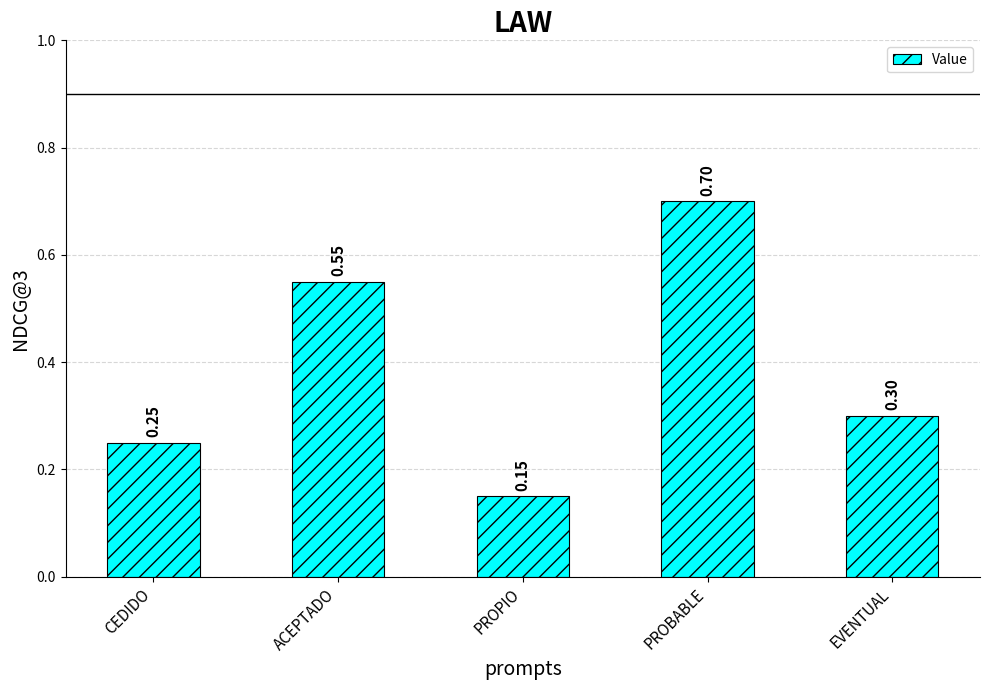

What is the average value?

0.4